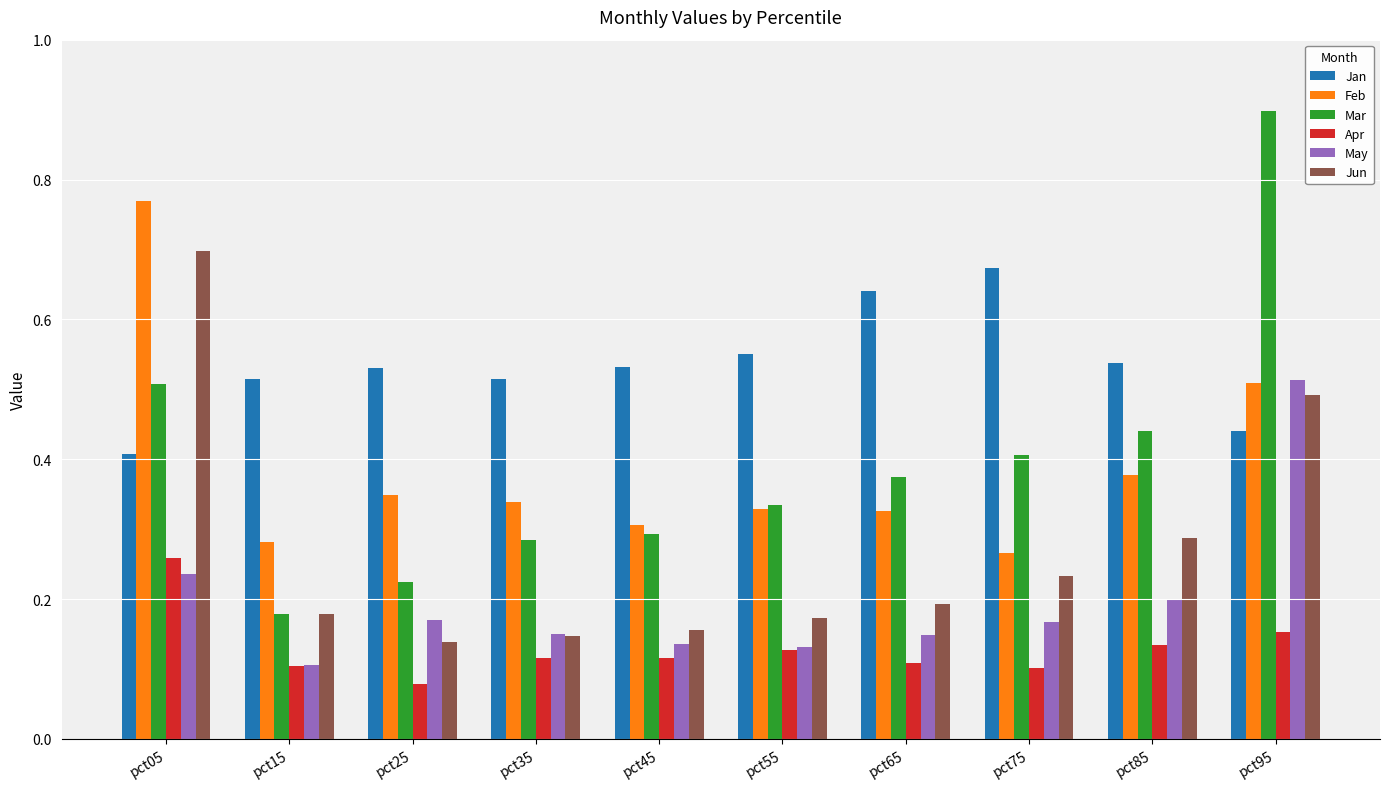

What is the sum of the Jan values at pct15 and pct95?

1.0